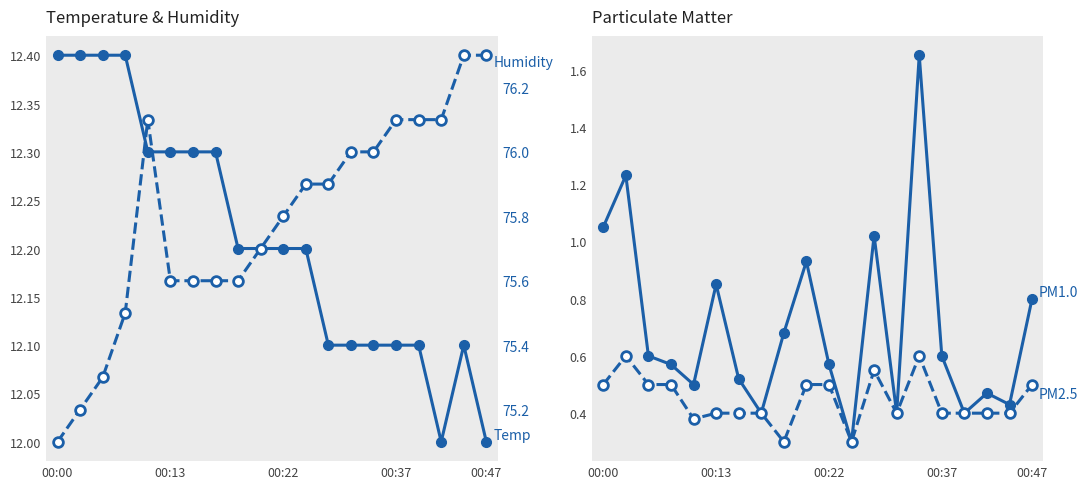

At 13, list the series in order from largest to smallest.

Humidity (%), Temp (°C), SDS PM1.0, SDS PM2.5